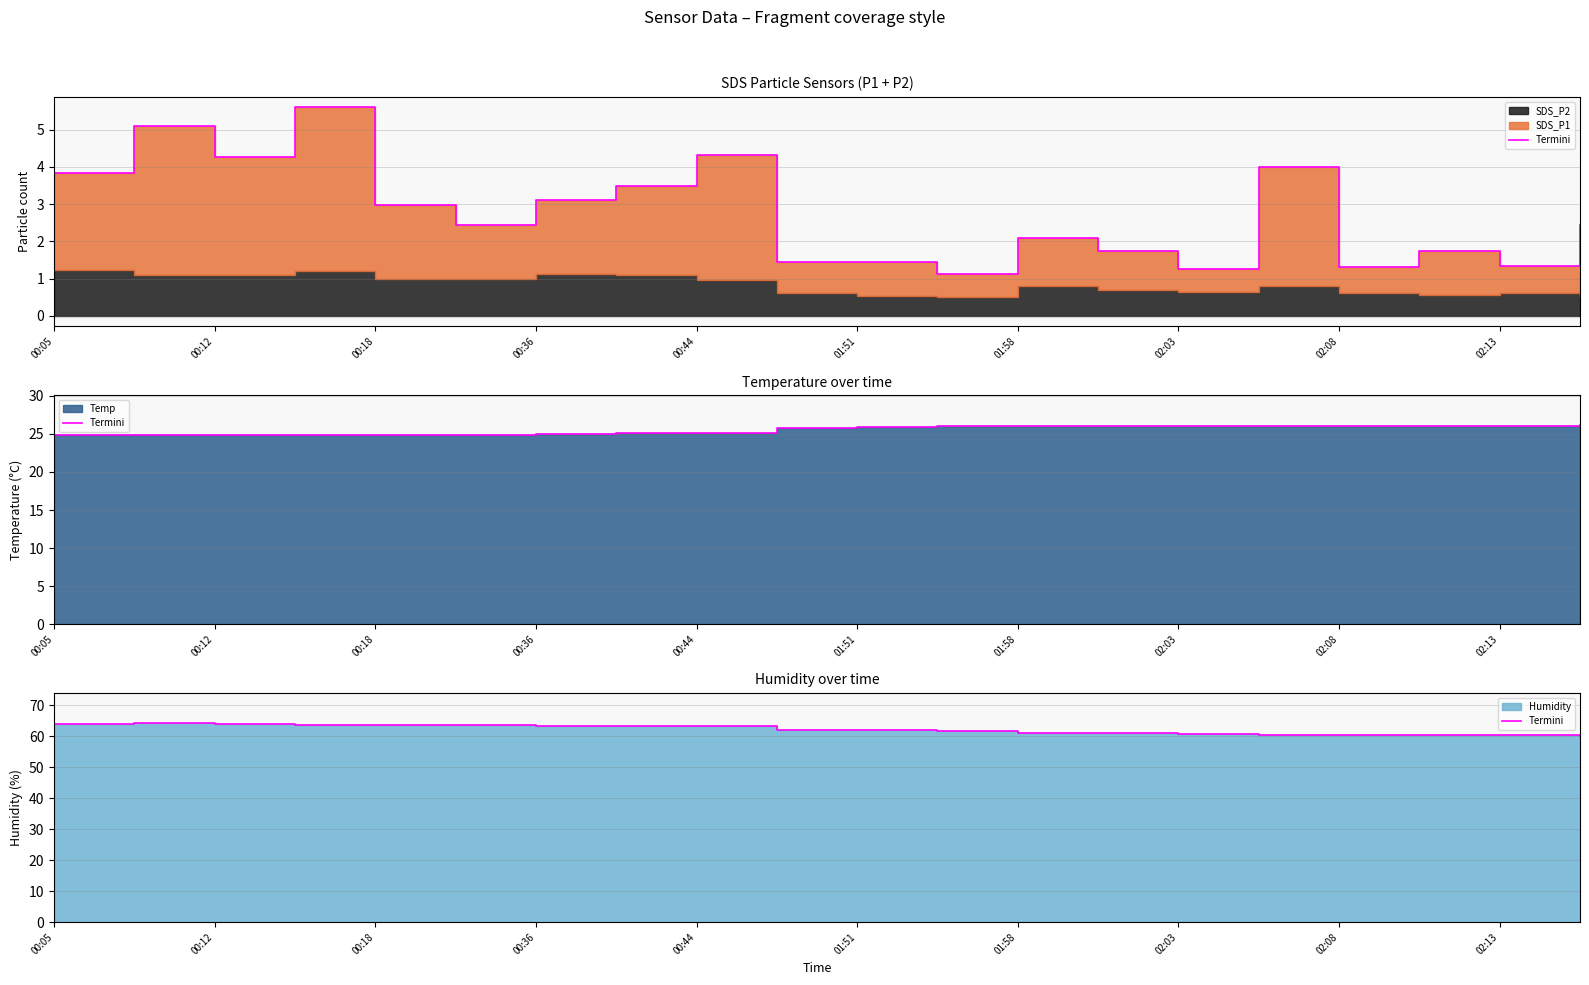

Between 11 and 13, which is larger?

11